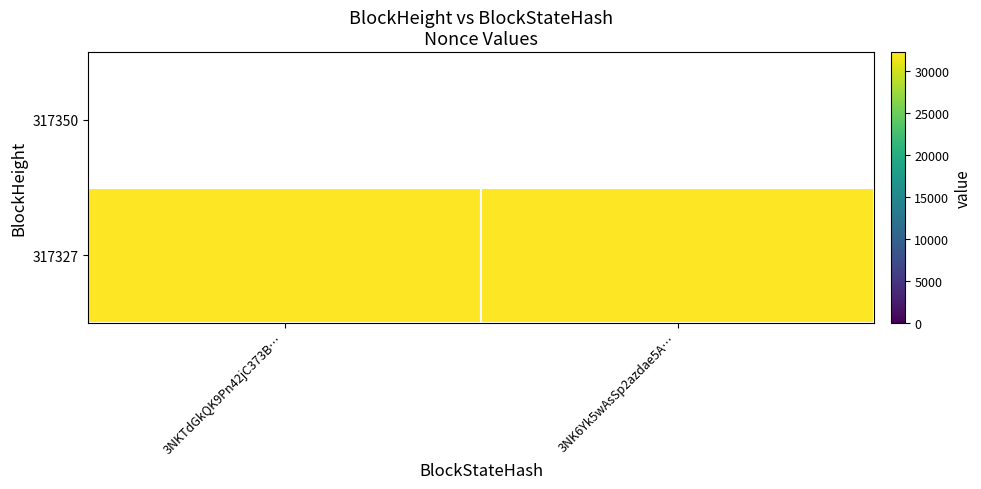

Read the 317327 value at 3NKTdGkQK9Pn42jC373B….

32194.0